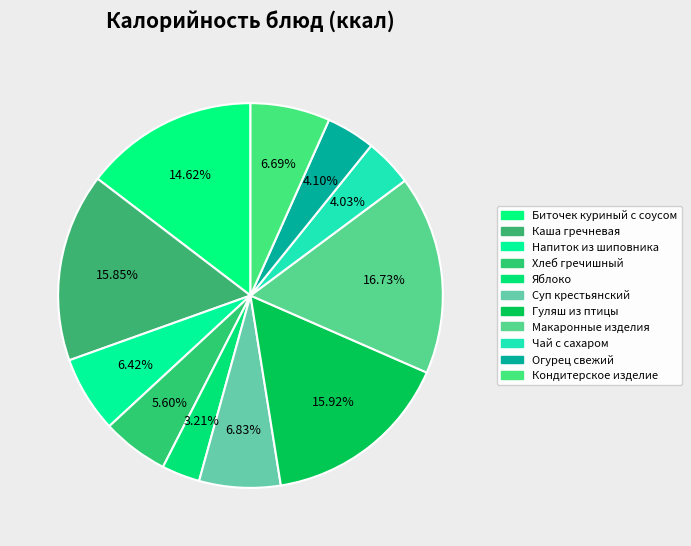

Which slice is the smallest?

Яблоко